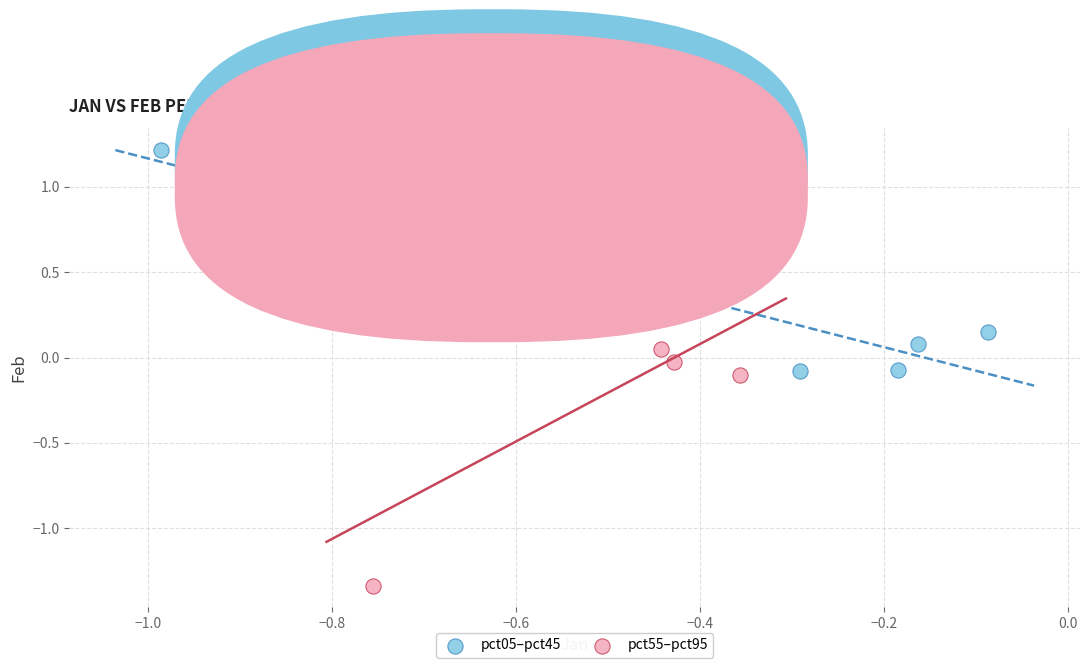

Which series contains the lowest Y value?

pct55–pct95